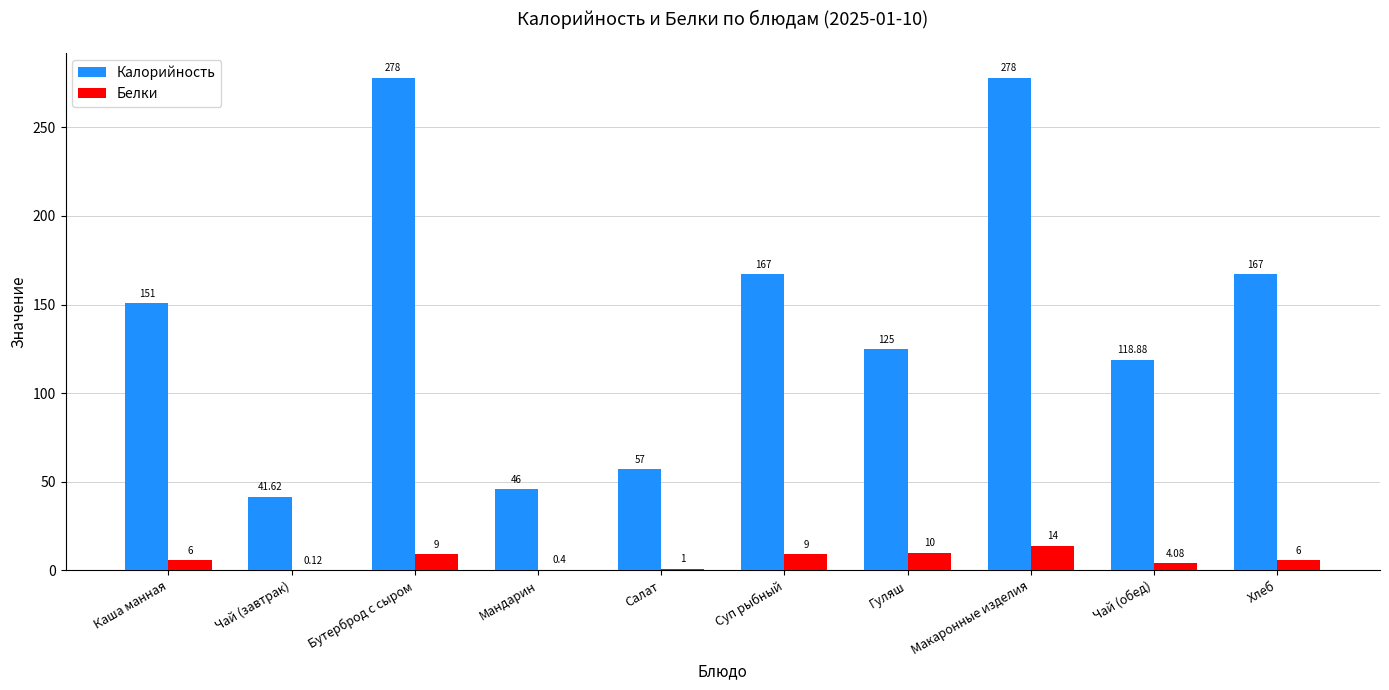

At which category is the sum across all series the highest?

Макаронные изделия